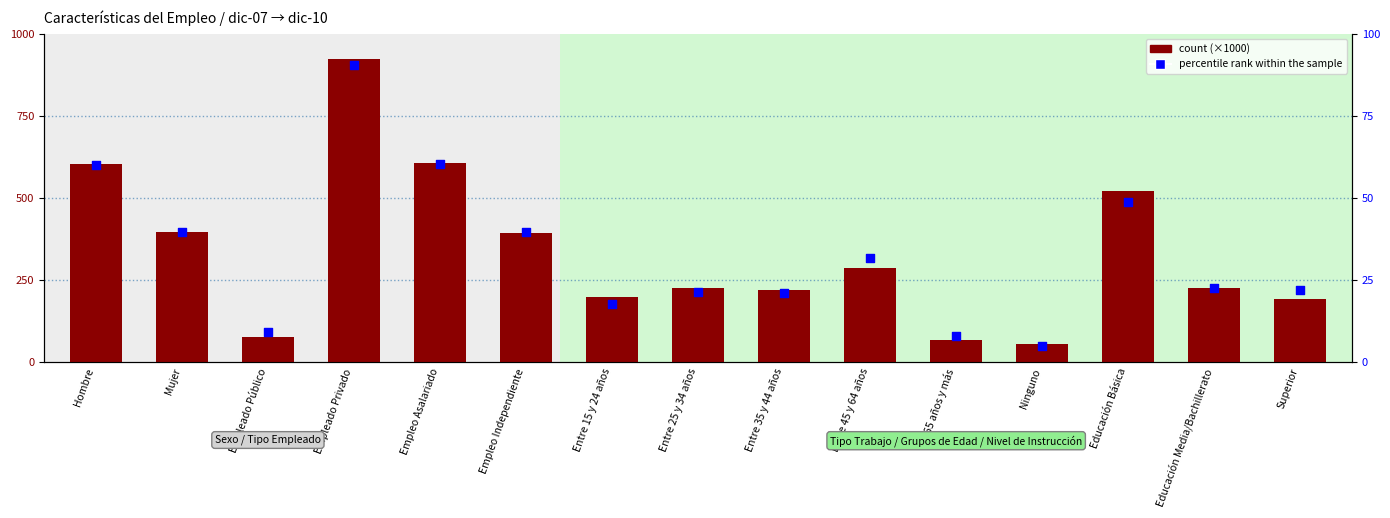

Is the value of percentile rank within the sample at Superior greater than the value of count at Entre 45 y 64 años?

No